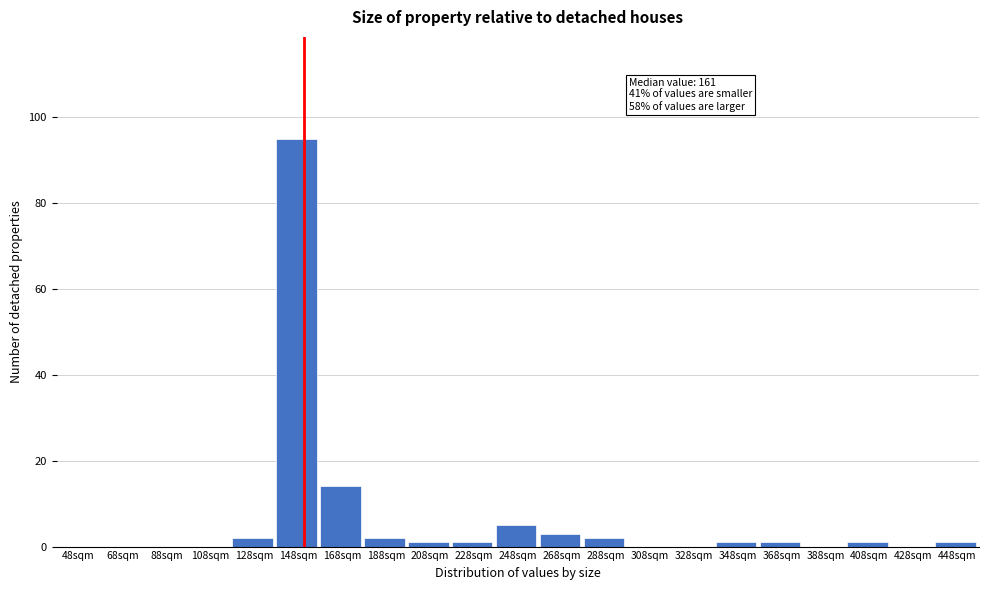

Reading left to right, list all the values displayed in this chart.

48sqm=0	68sqm=0	88sqm=0	108sqm=0	128sqm=2	148sqm=95	168sqm=14	188sqm=2	208sqm=1	228sqm=1	248sqm=5	268sqm=3	288sqm=2	308sqm=0	328sqm=0	348sqm=1	368sqm=1	388sqm=0	408sqm=1	428sqm=0	448sqm=1